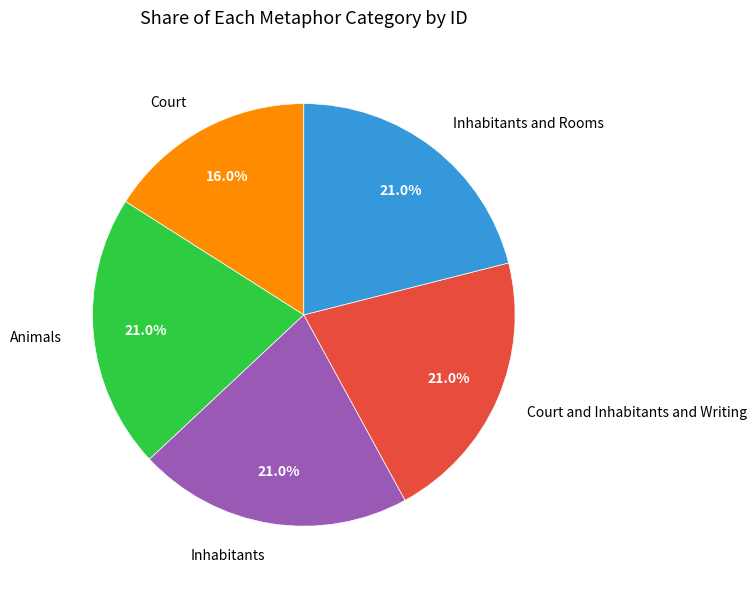

How many slices are in this pie chart?

5